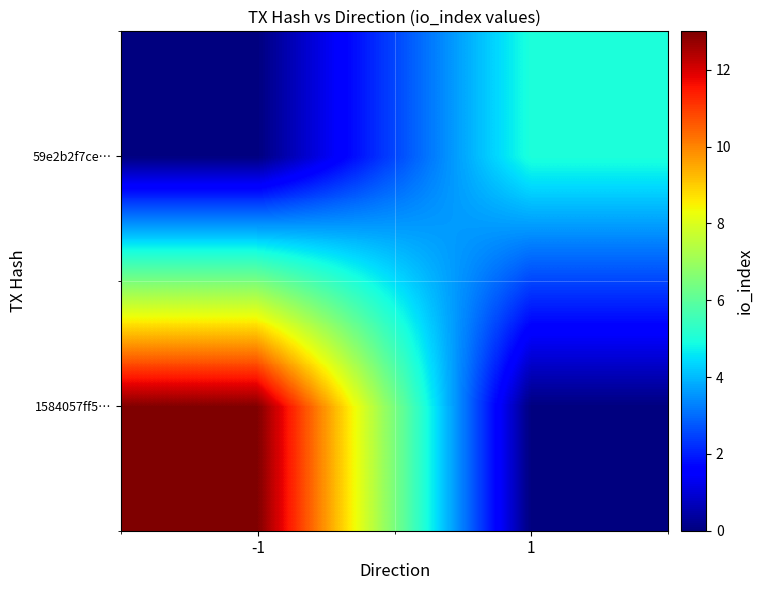

Rank the series at 1 from highest to lowest value.

59e2b2f7ce…, 1584057ff5…